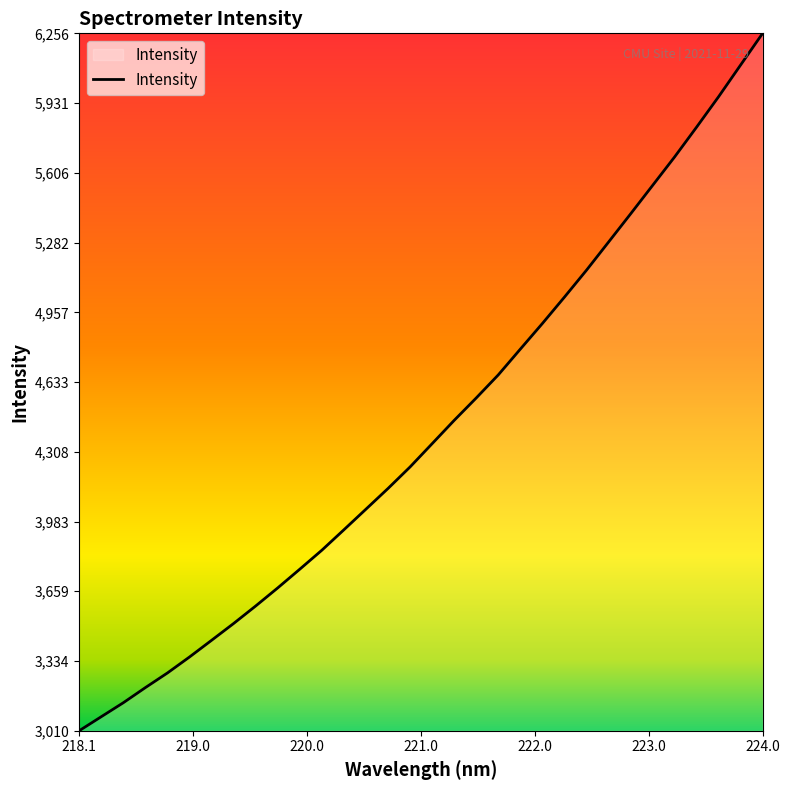

What is the difference between the maximum and minimum values?

3245.9